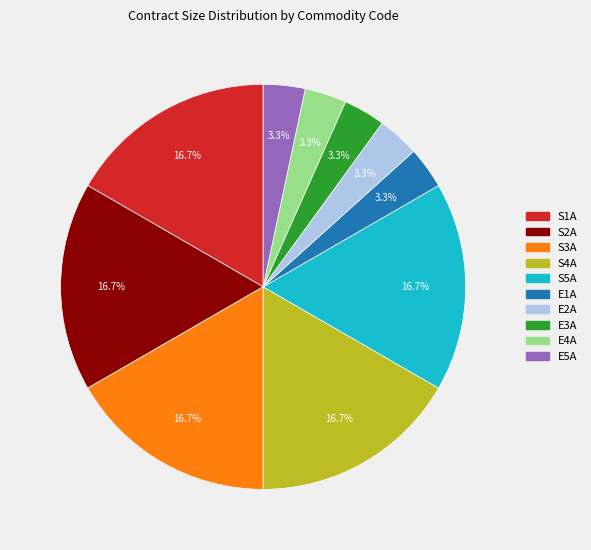

To the nearest percent, what is the difference between the largest and smallest slice percentages?

13%